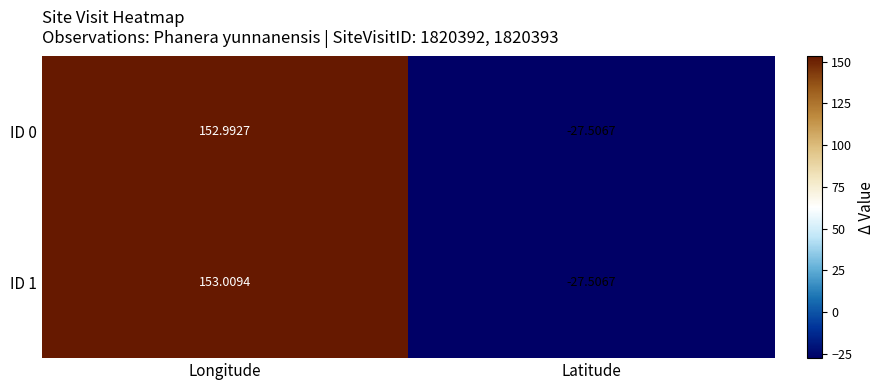

Which series changed the most between Longitude and Latitude?

ID 1